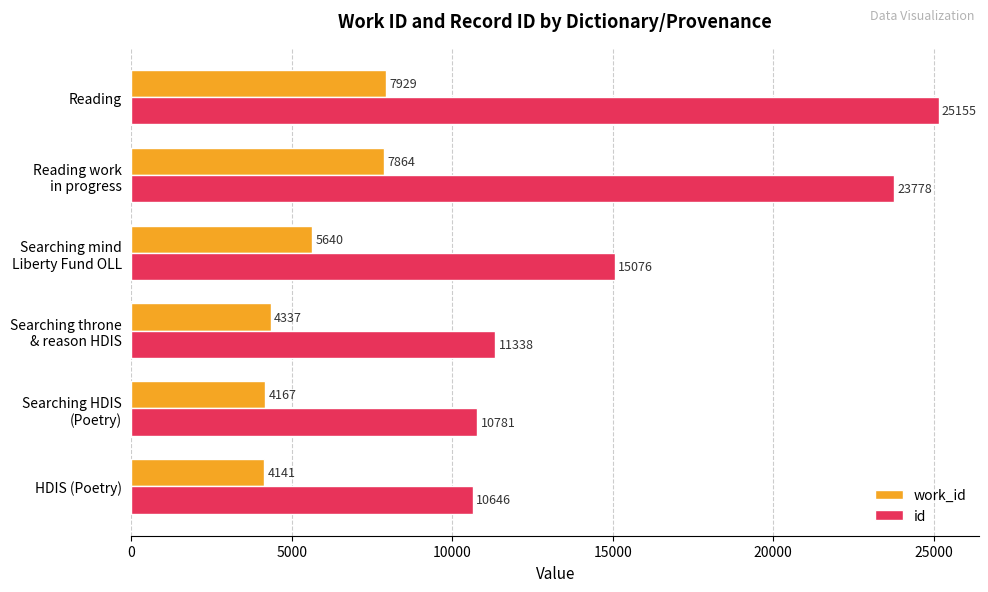

What is the spread (max minus min) of values at HDIS (Poetry)?

6505